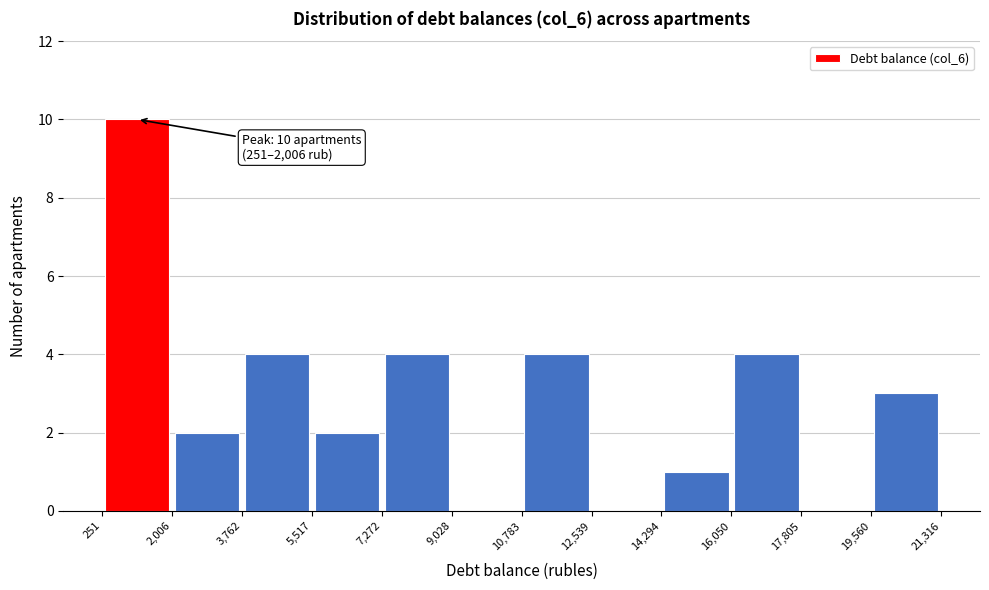

Over which range of the x-axis is the bar tallest?

251 to 2,006